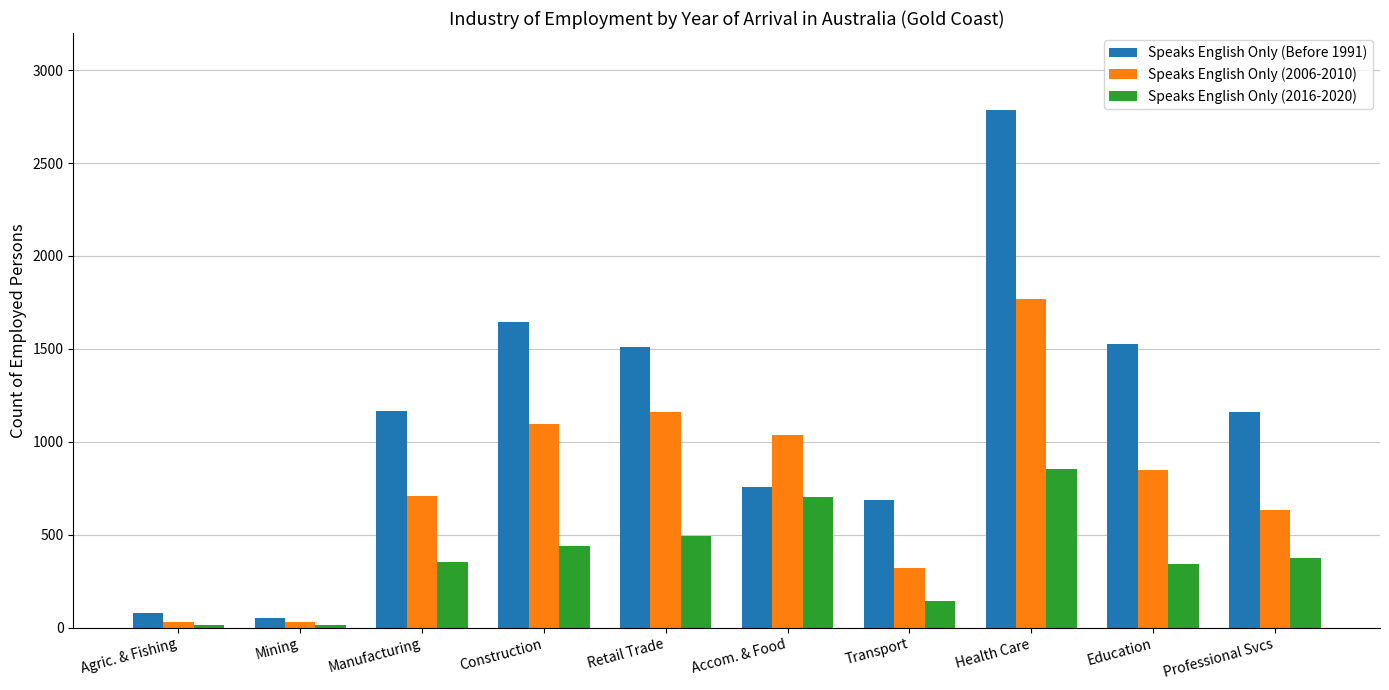

Is the value of Speaks English Only (2006-2010) at Agric. & Fishing greater than the value of Speaks English Only (2016-2020) at Education?

No